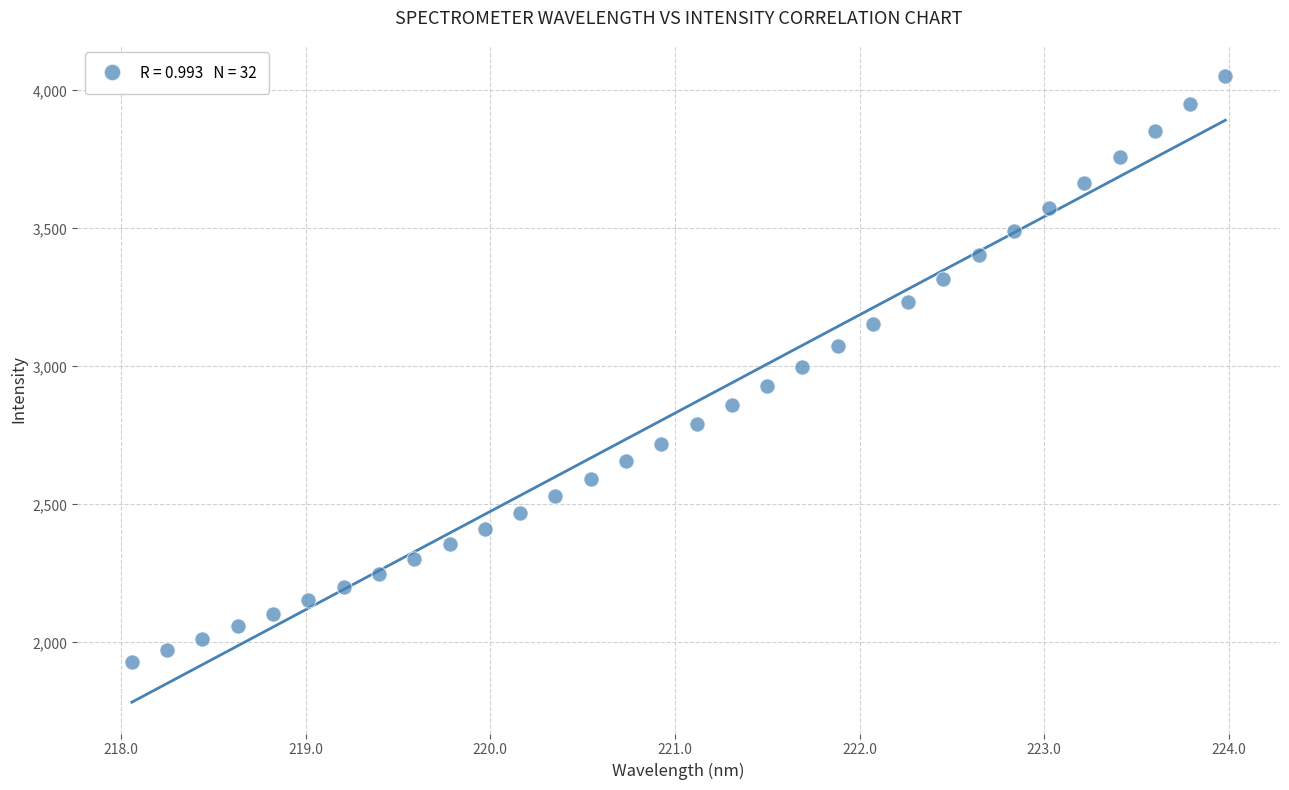

What is the range of X values (max minus min)?

5.9